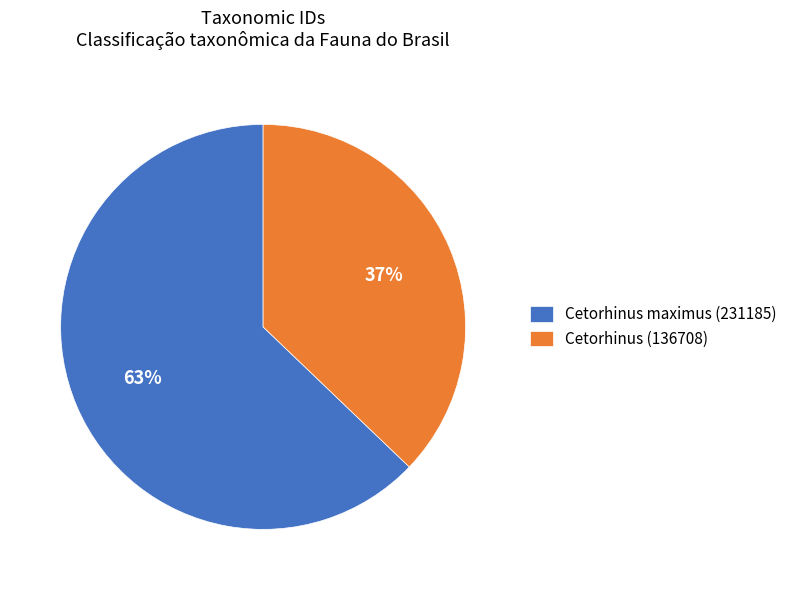

How many segments does this pie chart have?

2